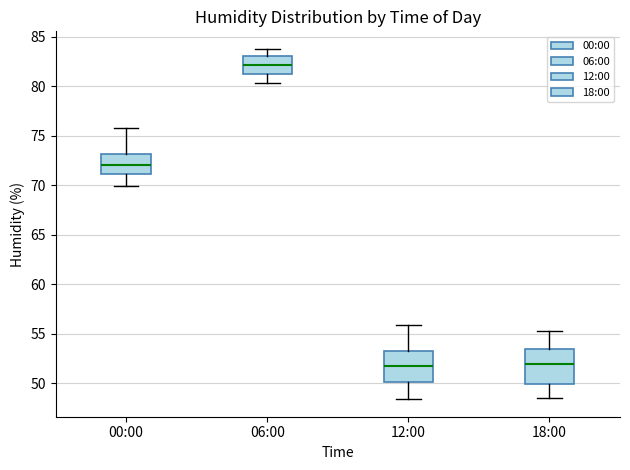

Reading left to right, transcribe this box plot: for each box, give where its median line is, the range the box spans, and where its two whiskers end, as read against the y-axis. The values are not printed on the chart, so give them approximately, as read against the axis.

00:00: median 72.0, box 71.0 to 73.0, whiskers 70.0 to 76.0
06:00: median 82.0, box 81.0 to 83.0, whiskers 80.5 to 84.0
12:00: median 52.0, box 50.0 to 53.5, whiskers 48.5 to 56.0
18:00: median 52.0, box 50.0 to 53.5, whiskers 48.5 to 55.5